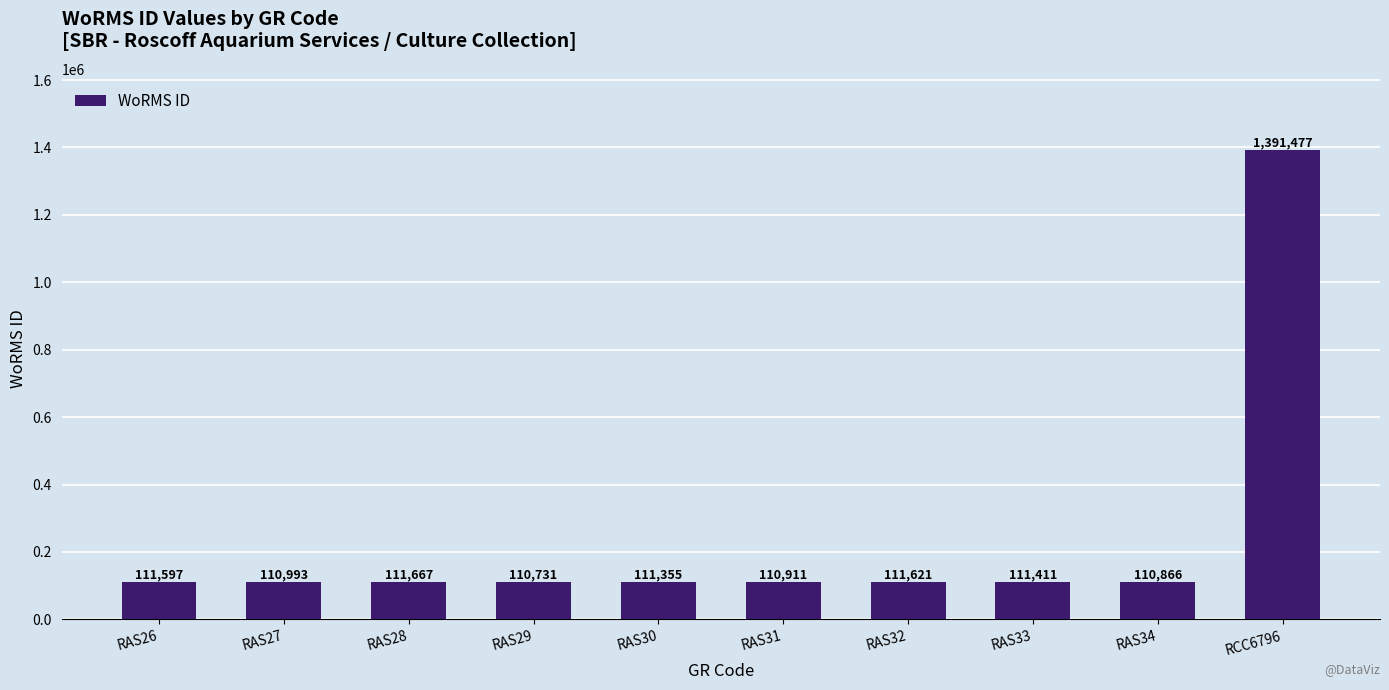

What is the sum of the values at RAS29 and RAS26?

222328